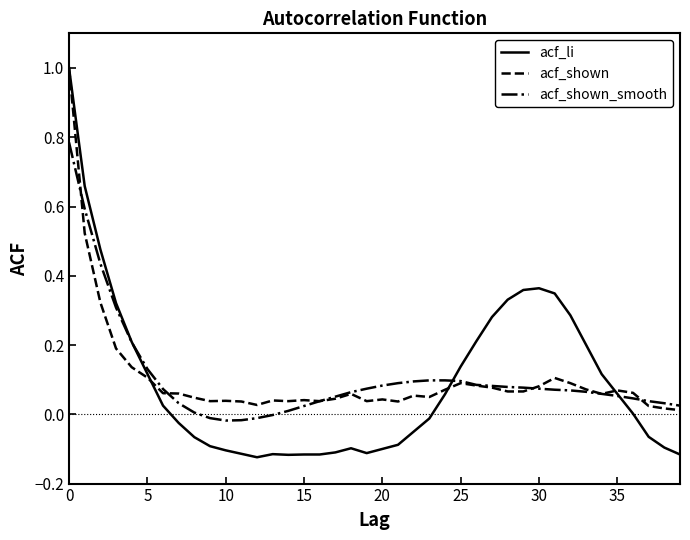

Which series has the largest range (max minus min)?

acf_li